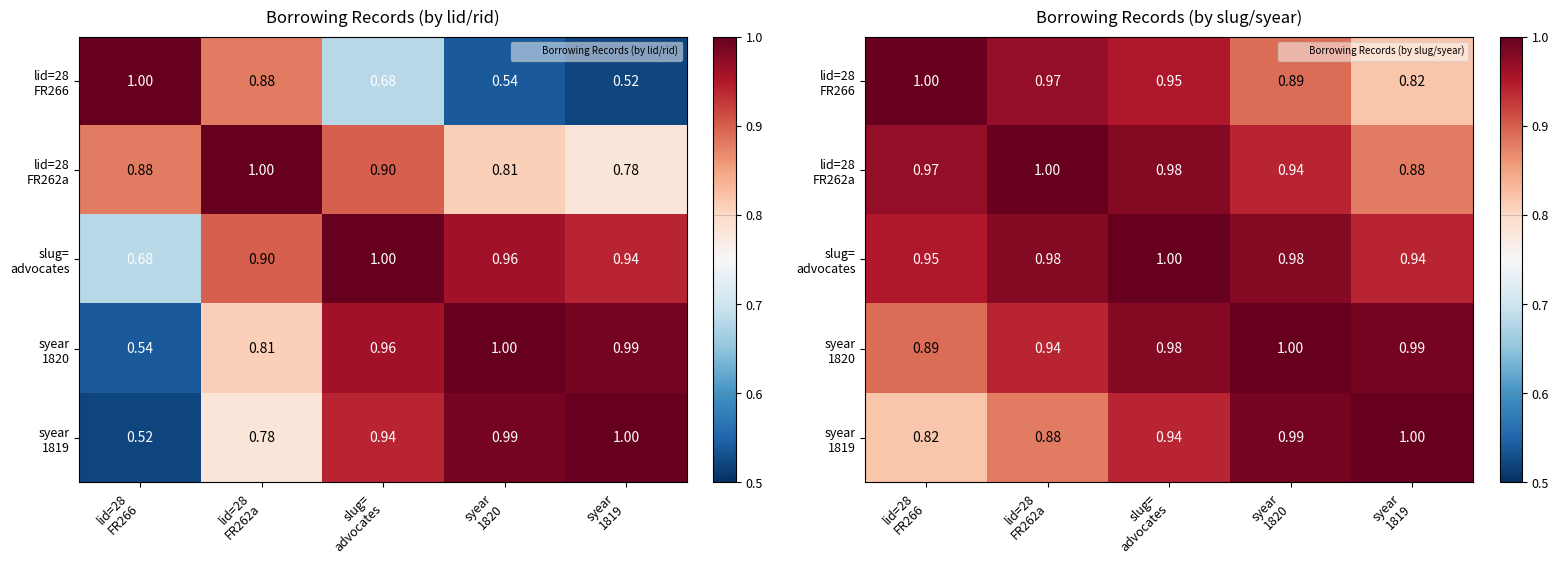

What is the greatest value displayed?

1.0